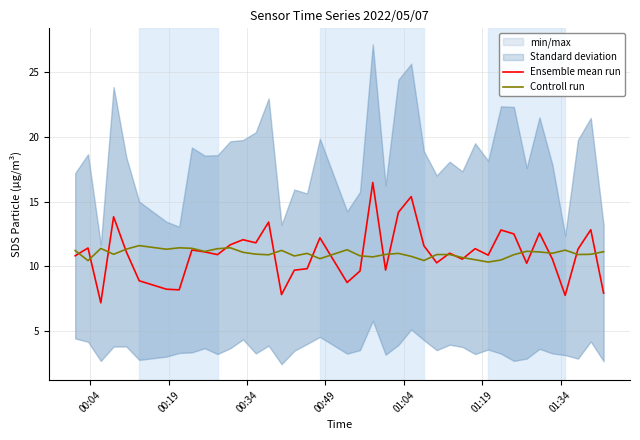

What is the highest value of the Controll run series?

11.6